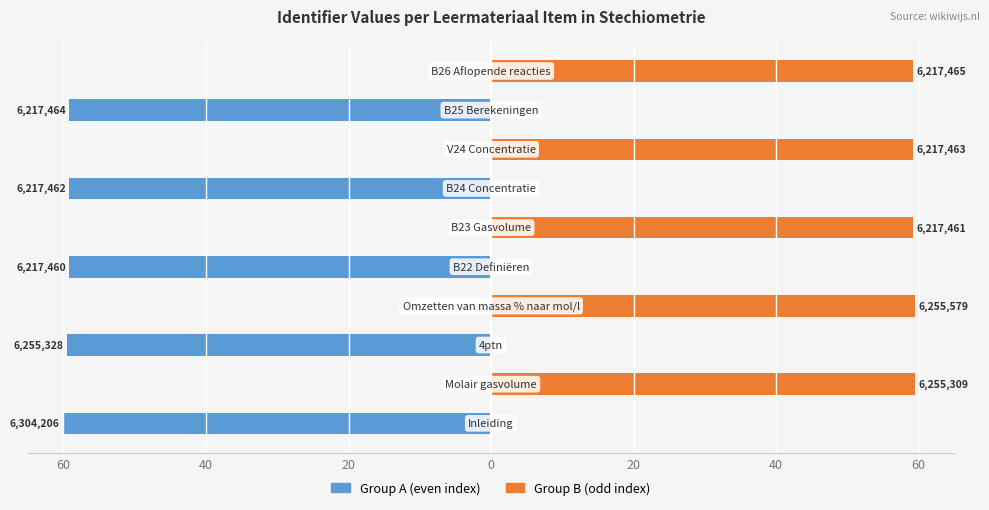

Which series has the widest spread of values?

Group A (even index)